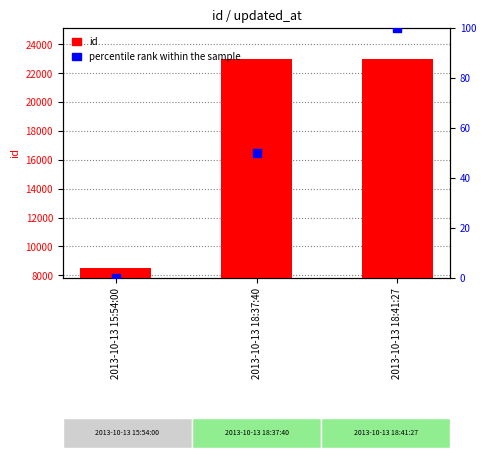

Is the value of percentile rank within the sample at 2013-10-13 18:41:27 greater than the value of id at 2013-10-13 18:37:40?

No